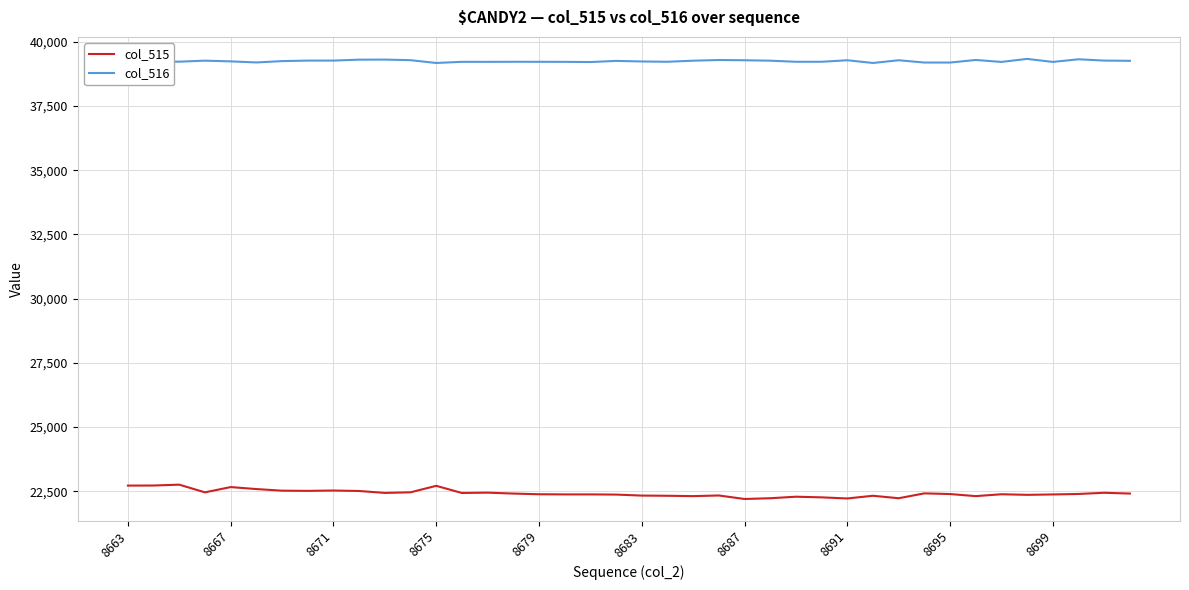

Rank the series by their average value, from lowest to highest.

col_515, col_516